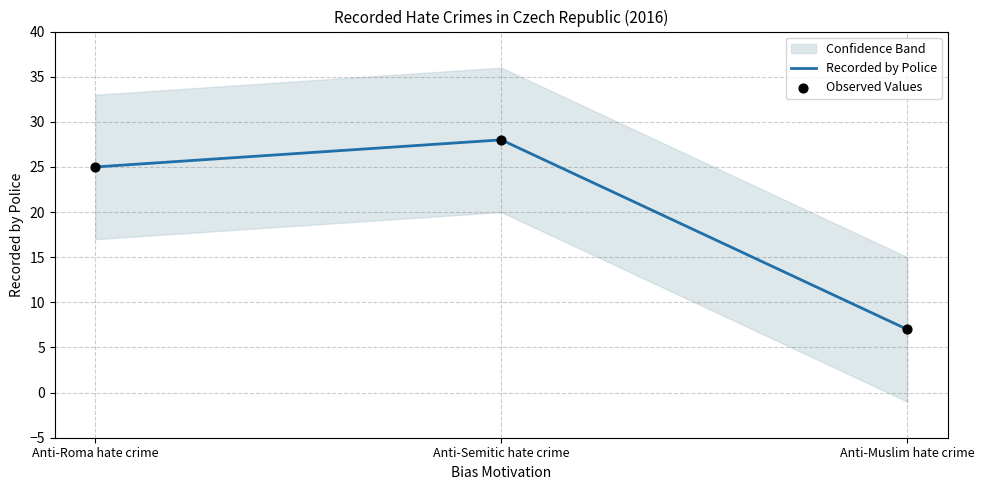

Which series has the largest total across all categories?

Recorded by Police